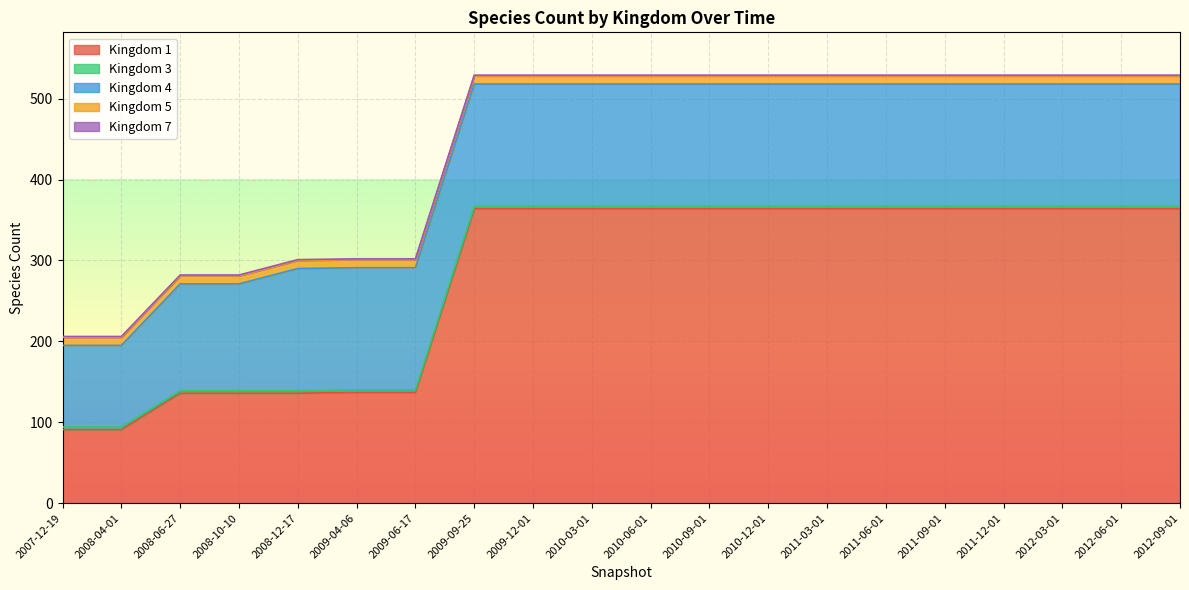

Rank the series at 2012-09-01 from lowest to highest value.

7, 3, 5, 4, 1